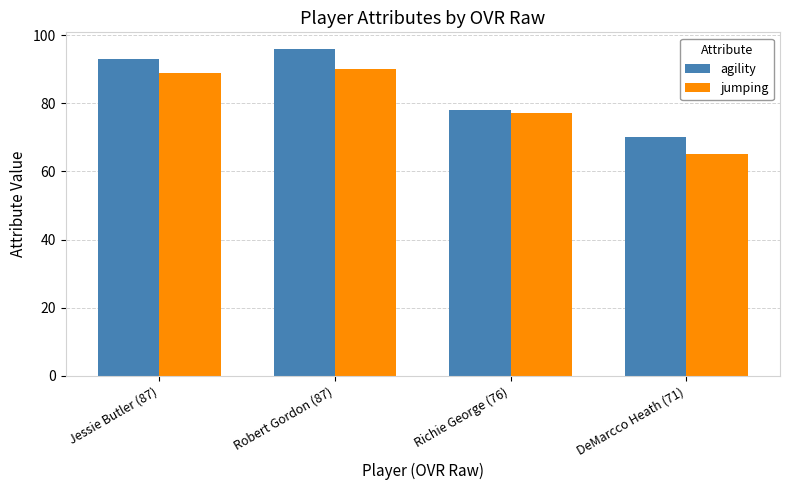

The agility series shows 96 at Robert Gordon (87). True or false?

True